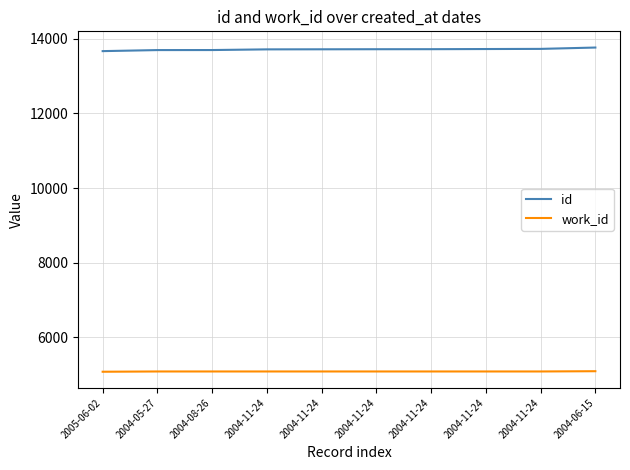

Where is work_id nearest to the value 5088?

2004-05-27